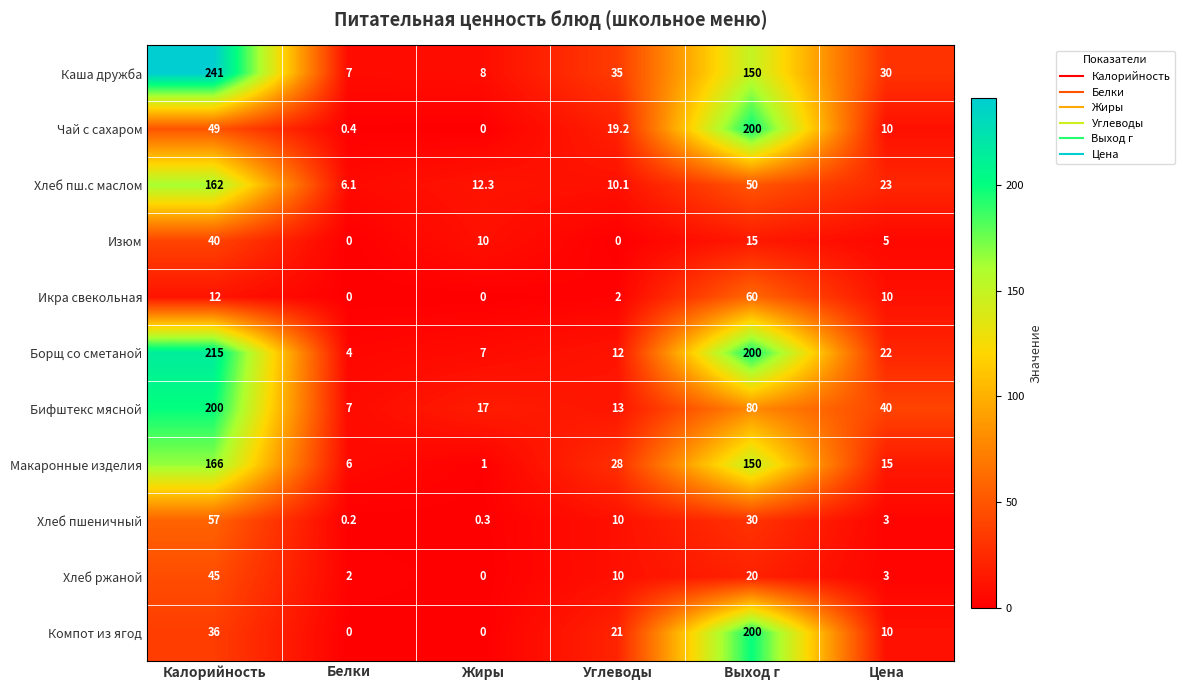

The value of Борщ со сметаной at Жиры is 9.4. True or false?

False